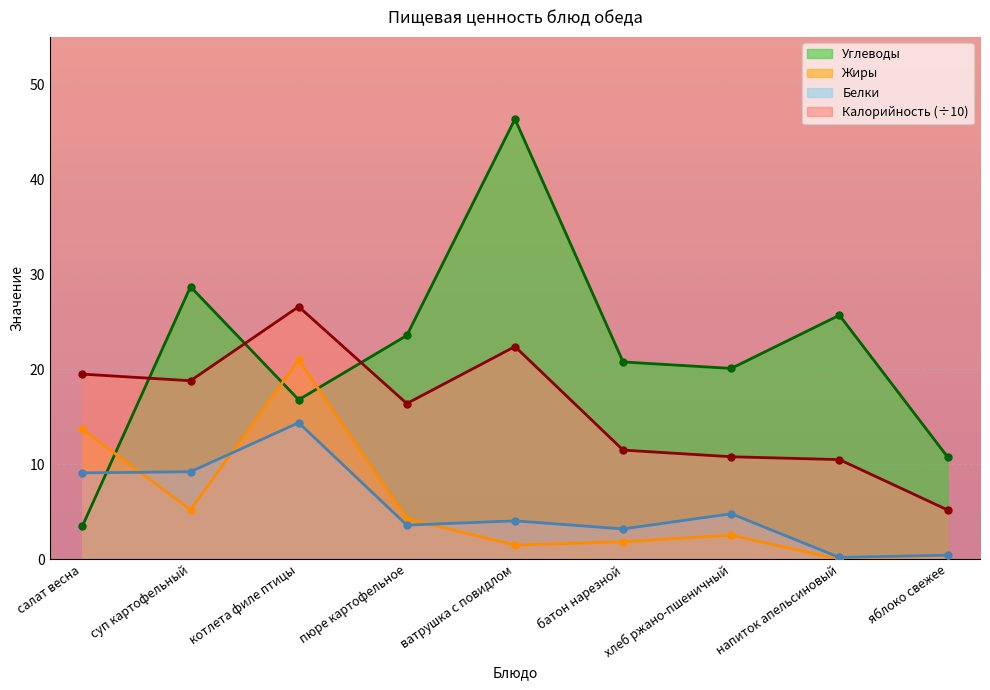

Does the chart display data point markers on the line(s)?

Yes